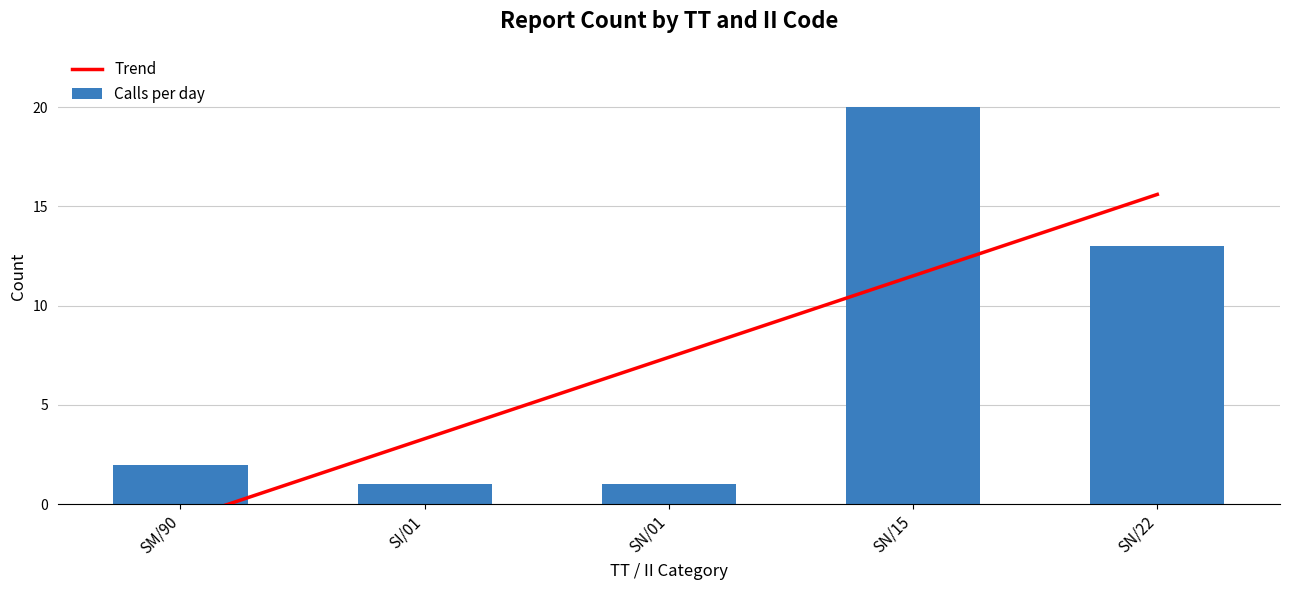

At which label does Calls per day reach its peak?

SN/15